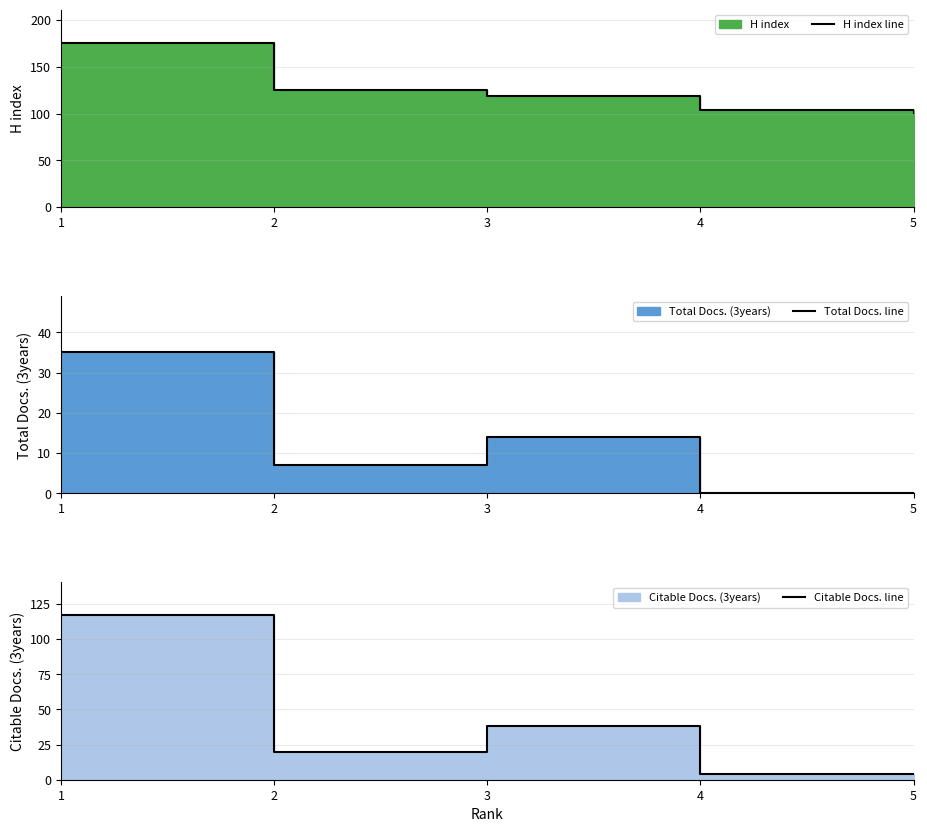

How many data points does each series have?

5